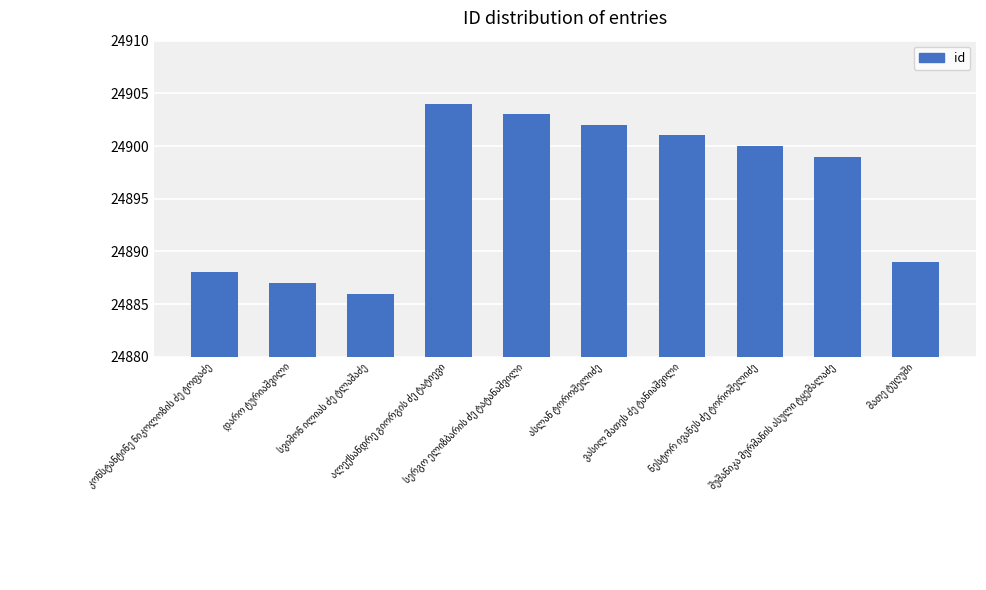

What is the smallest value displayed?

24886